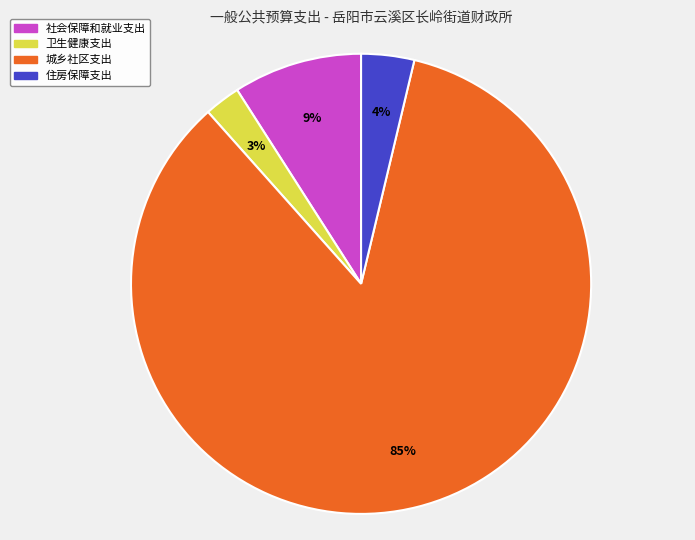

Which slice is the largest?

城乡社区支出